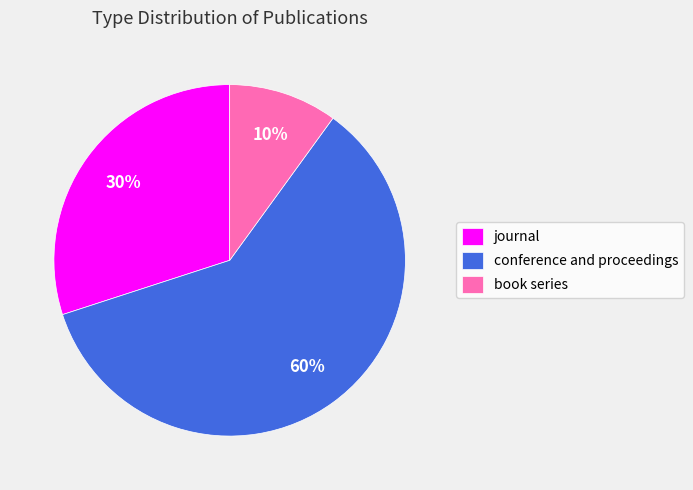

Between conference and proceedings and book series, which is larger?

conference and proceedings